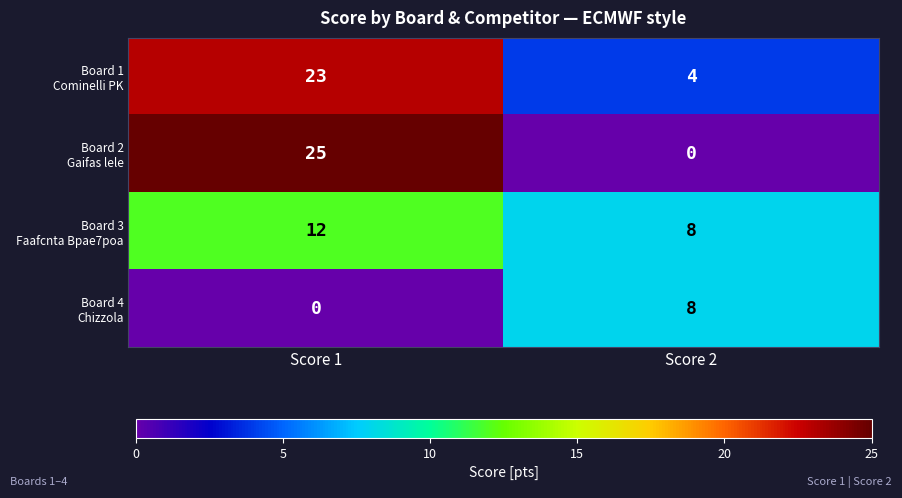

At which category does the chart reach its peak across all series?

Score 1